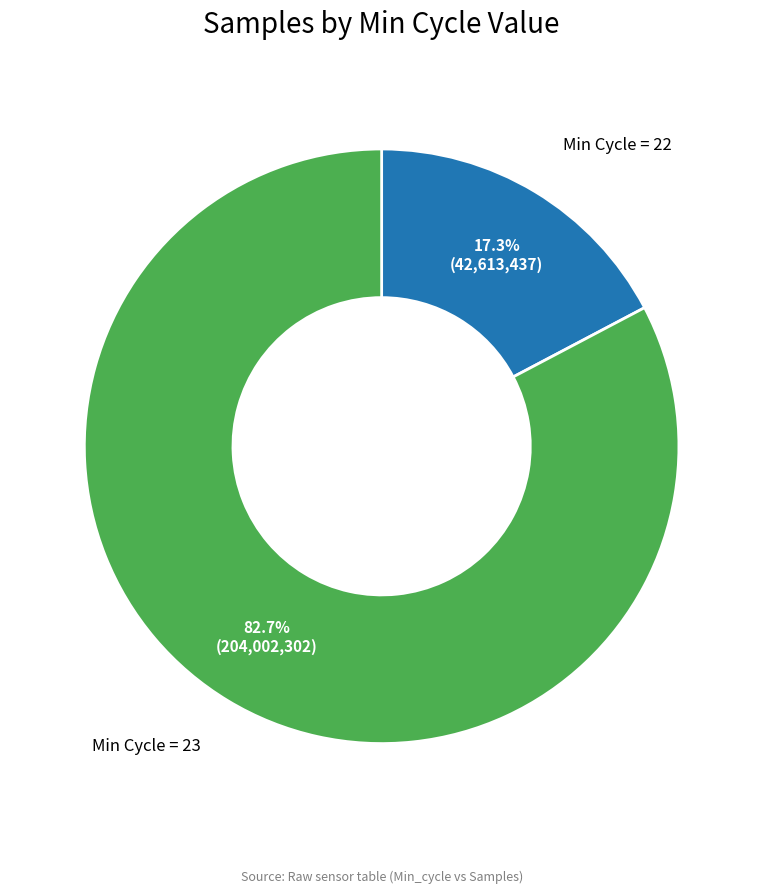

What is the largest slice in the pie chart?

Min Cycle = 23